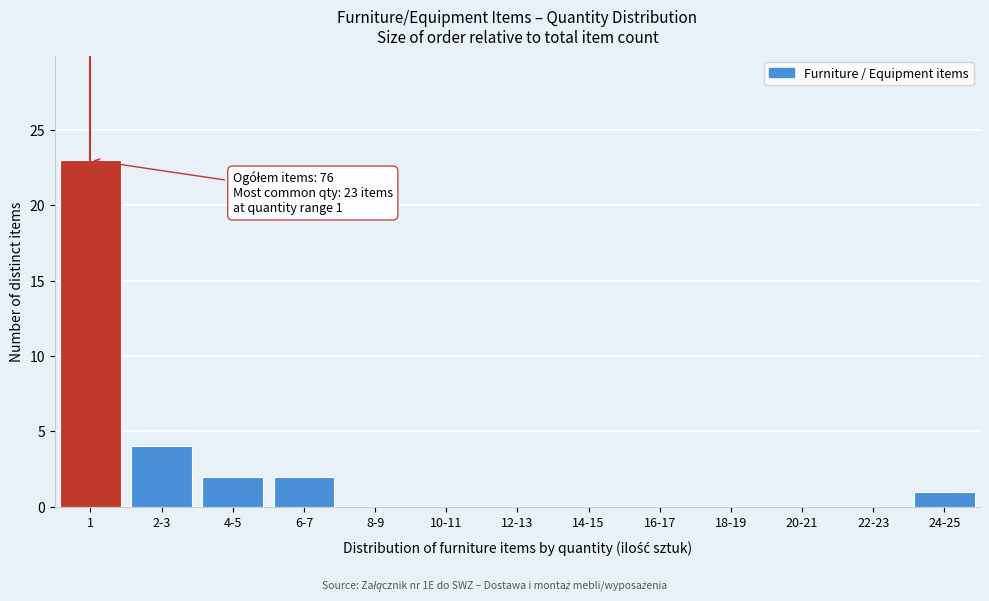

Reading right to left, extract all data points from this chart.

24-25=1	22-23=0	20-21=0	18-19=0	16-17=0	14-15=0	12-13=0	10-11=0	8-9=0	6-7=2	4-5=2	2-3=4	1=23